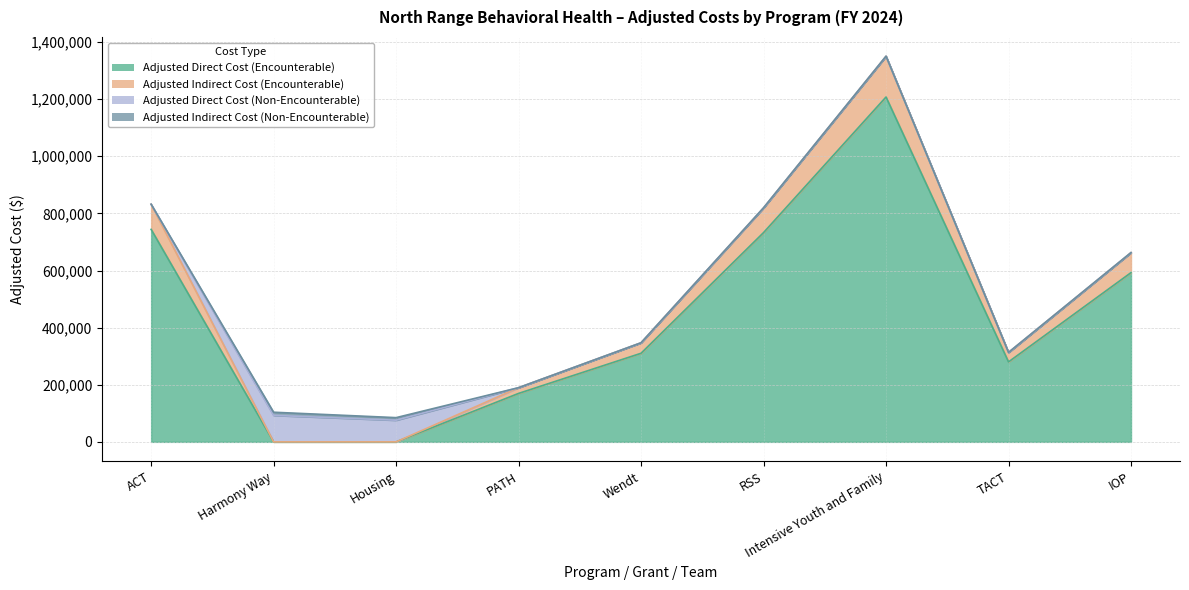

What is the total value across all series at Wendt?

346939.6